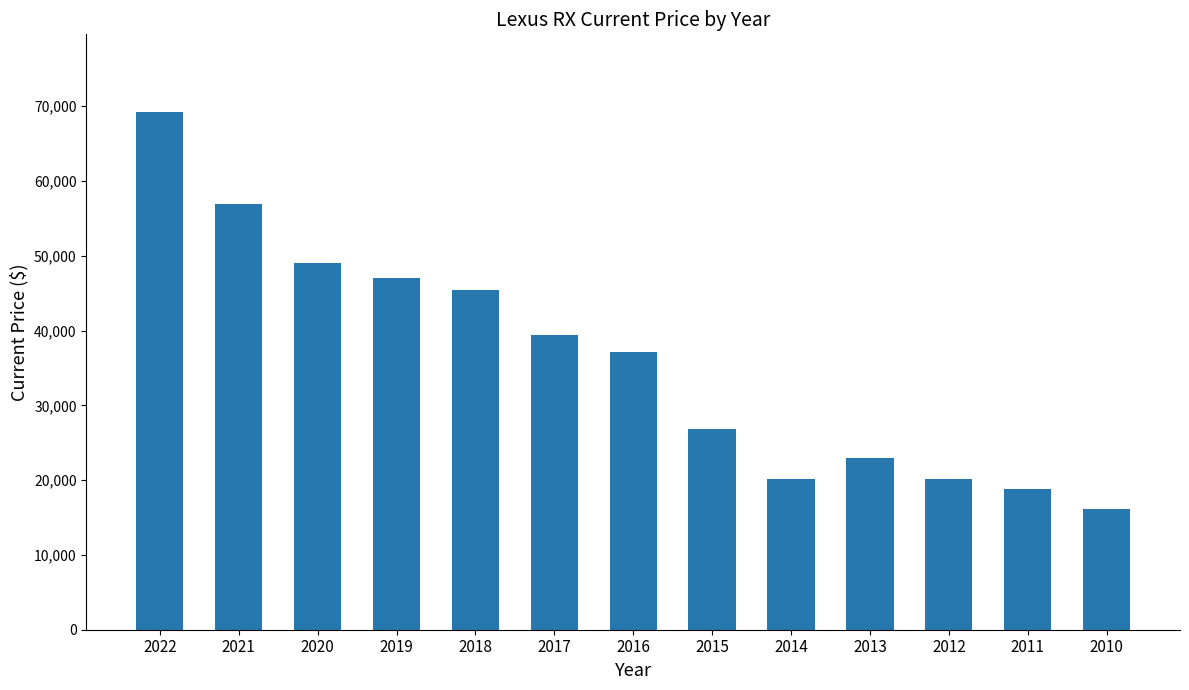

How many data points does each series have?

13